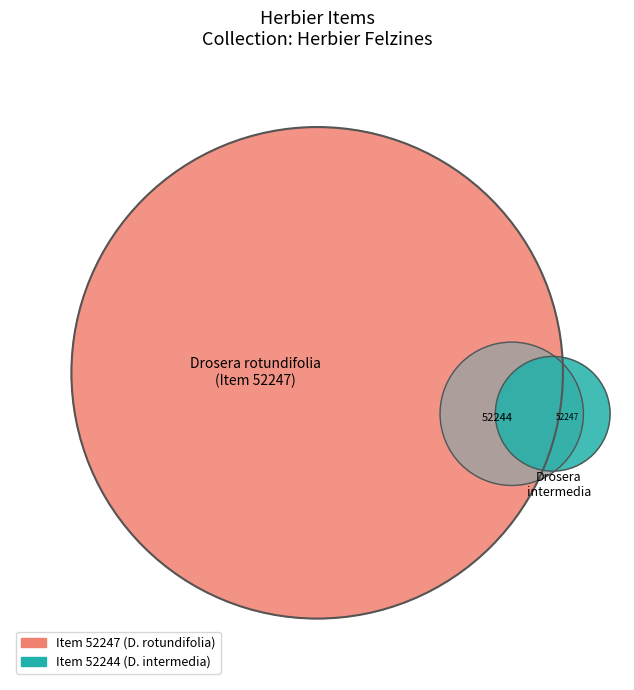

Between 52247 and 52244, which is larger?

52247